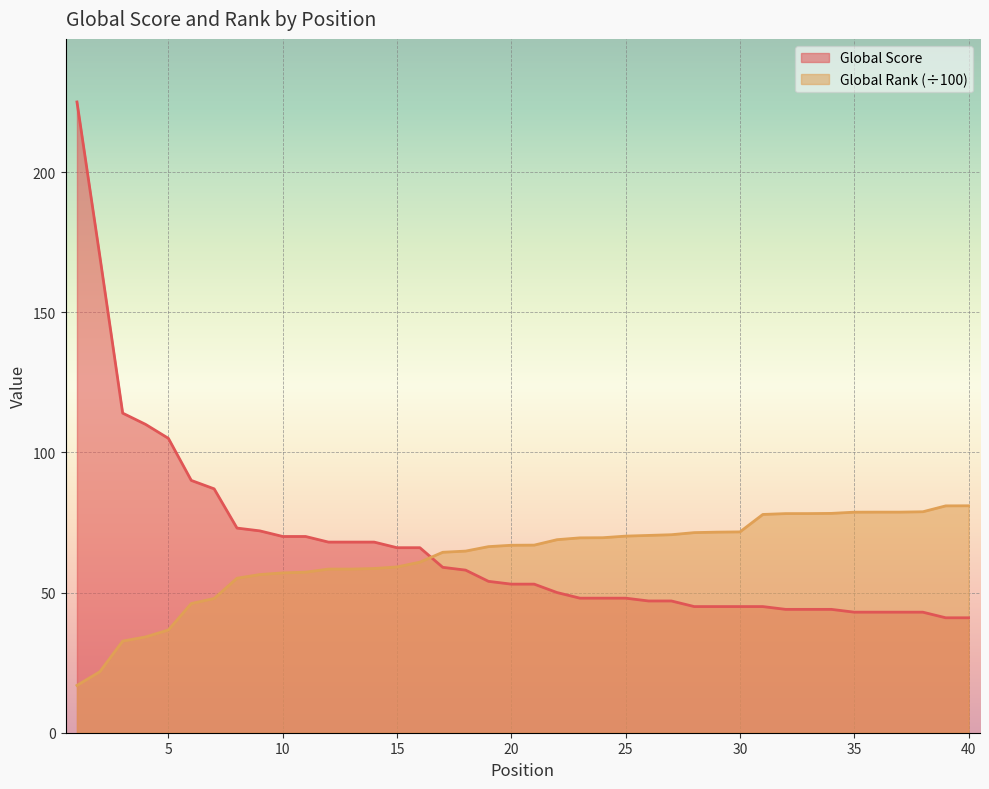

What is the value of the Global Rank (hundreds) point at the 31st from the left?

77.9